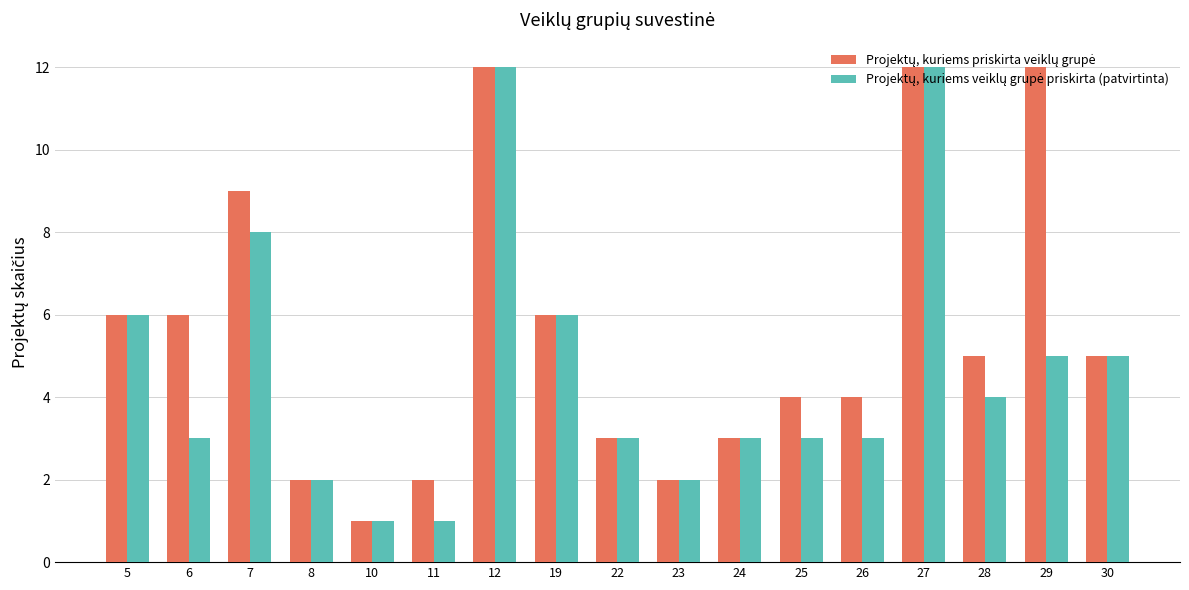

How many distinct data groups are displayed?

2